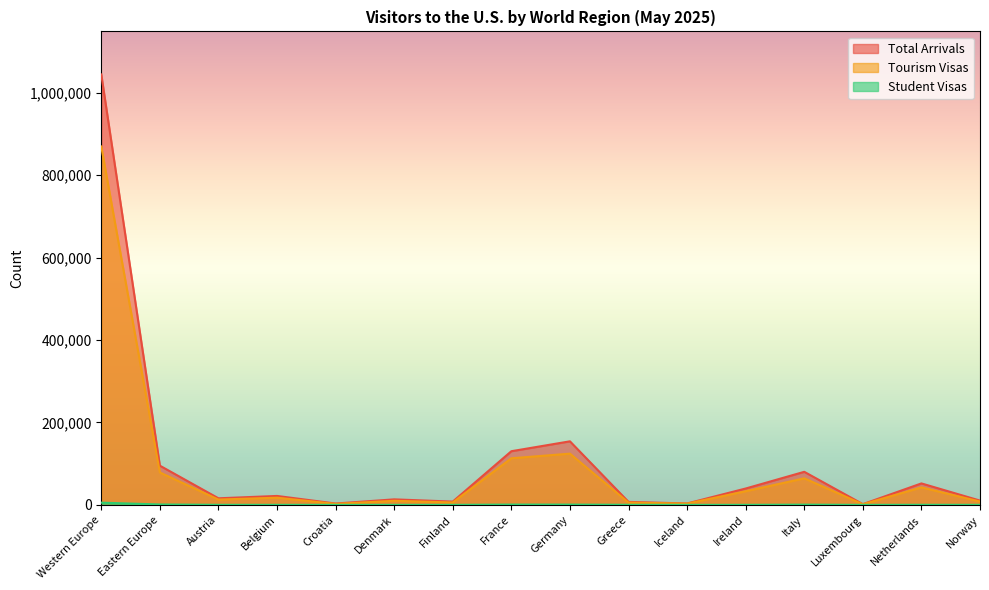

What position from the right is Luxembourg?

3